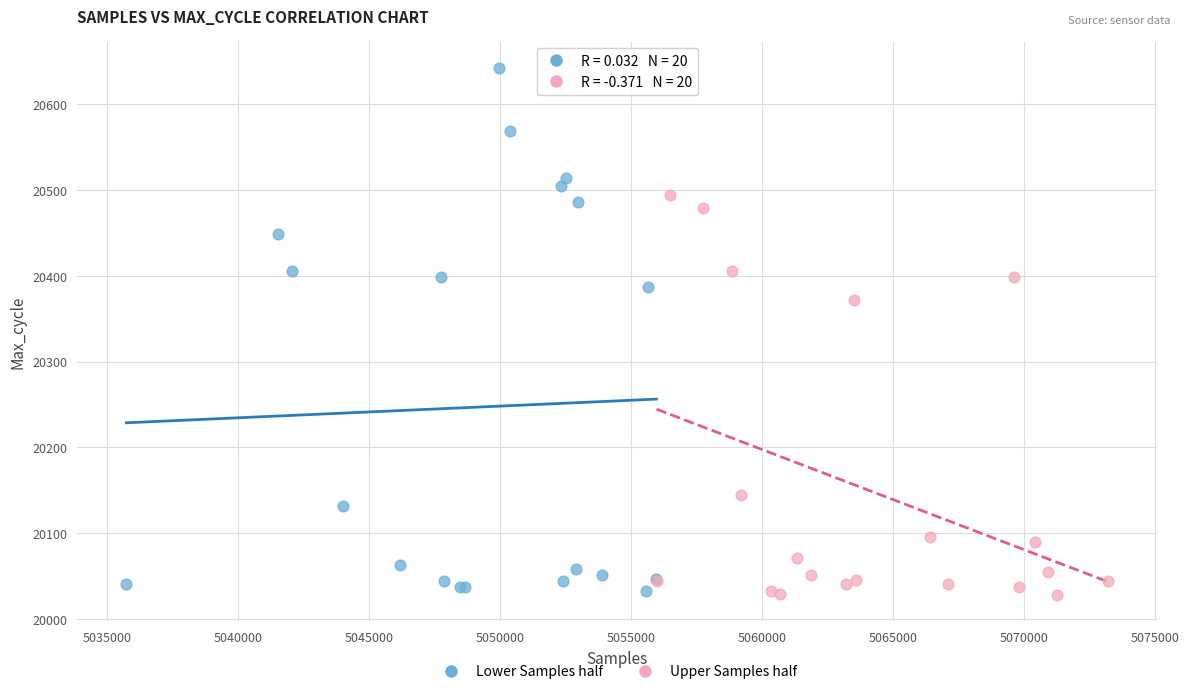

Which series has the largest Y range (max minus min)?

Lower Samples half